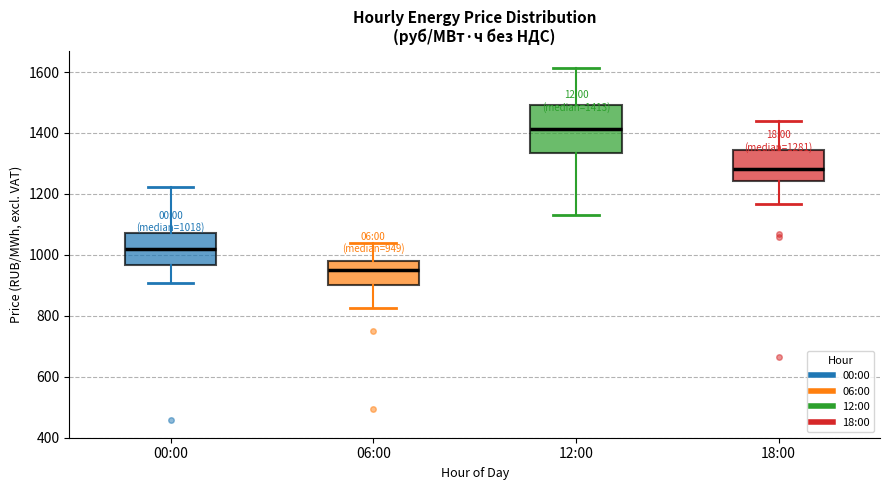

Which box is the tallest, from its lower edge to its upper edge?

12:00